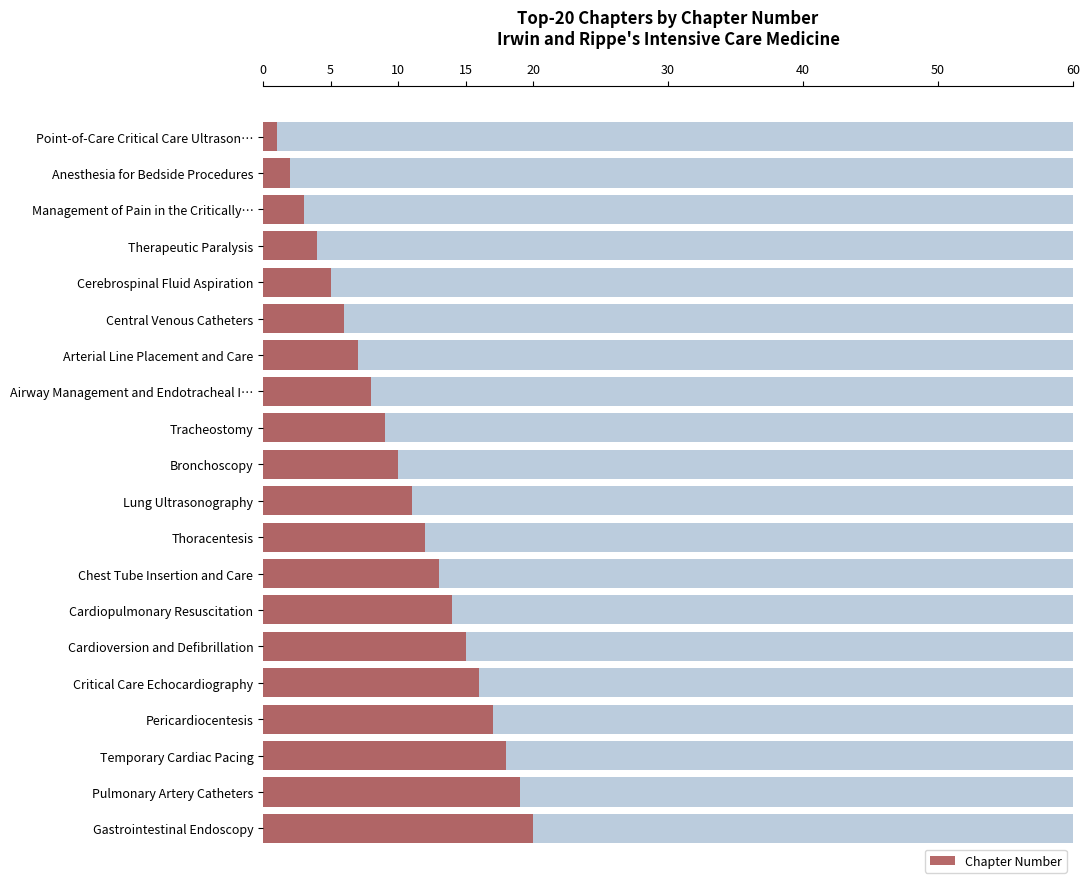

Read the value at Arterial Line Placement and Care.

7